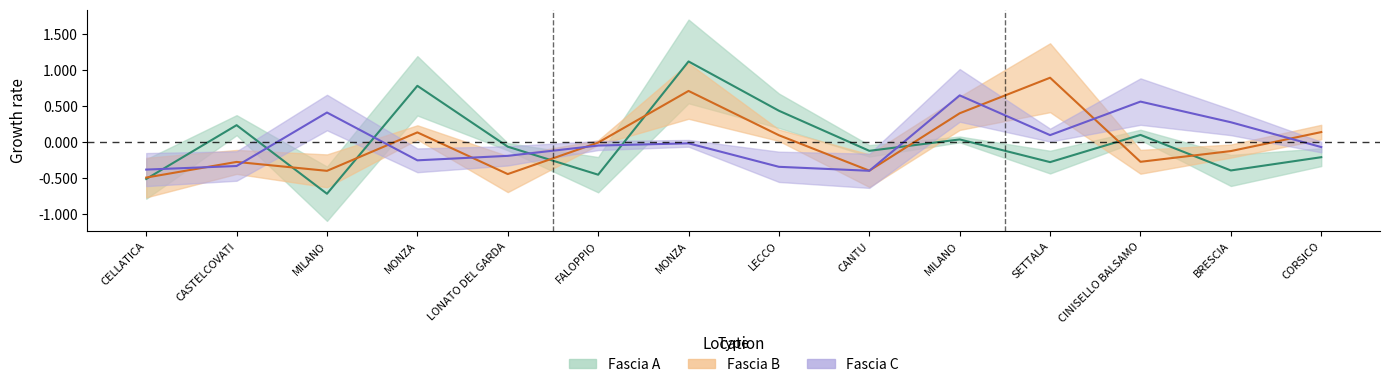

Rank the series at BRESCIA from lowest to highest value.

Fascia A, Fascia B, Fascia C